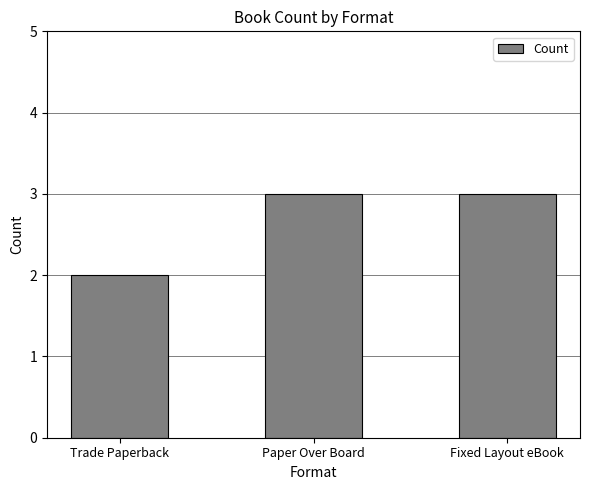

Does the chart contain any negative values?

No